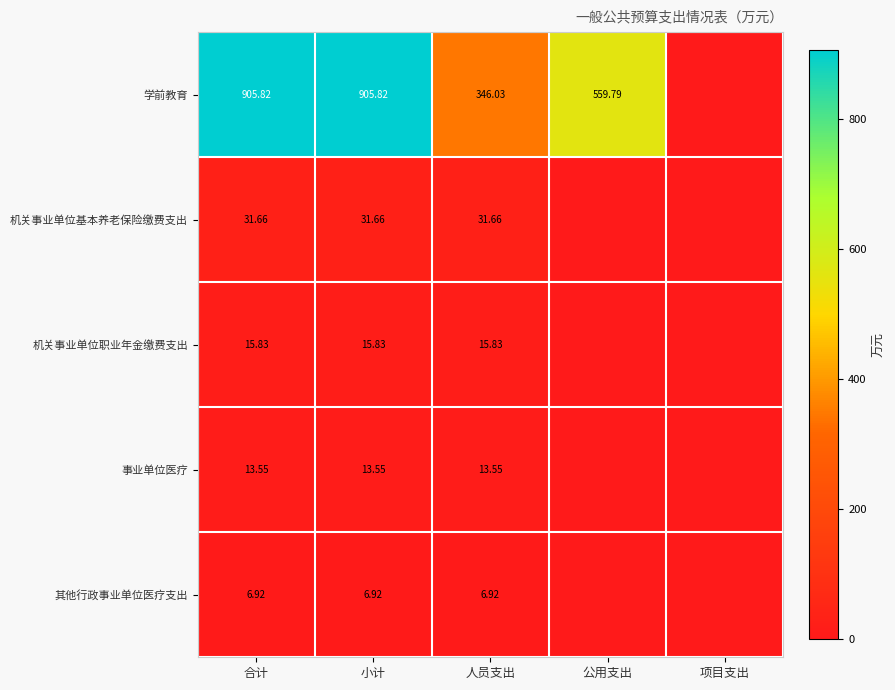

Between 合计 and 人员支出, which series saw the biggest shift?

学前教育